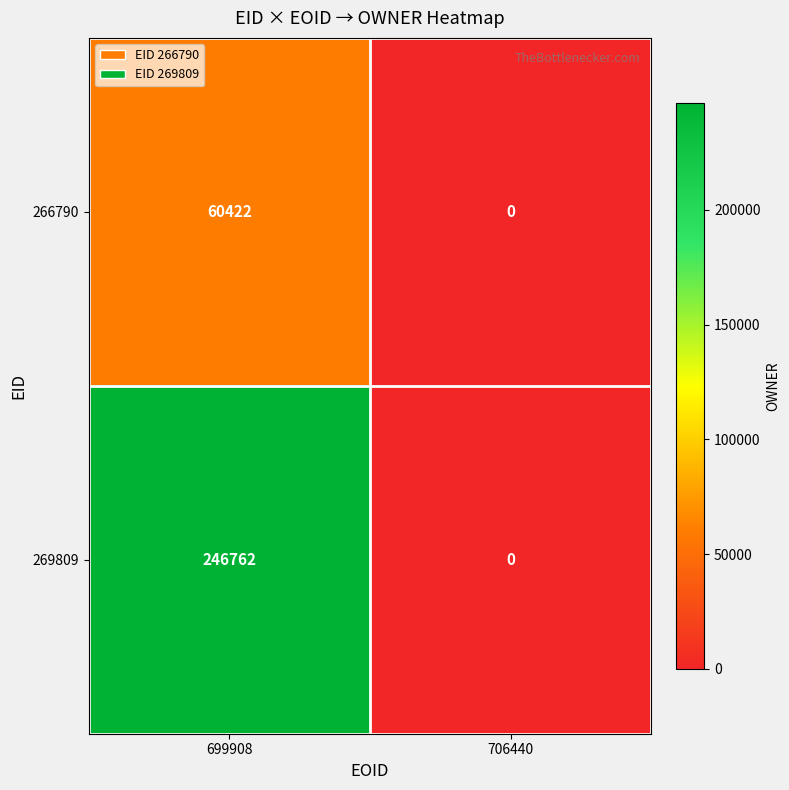

Which label corresponds to the largest value in the chart?

699908